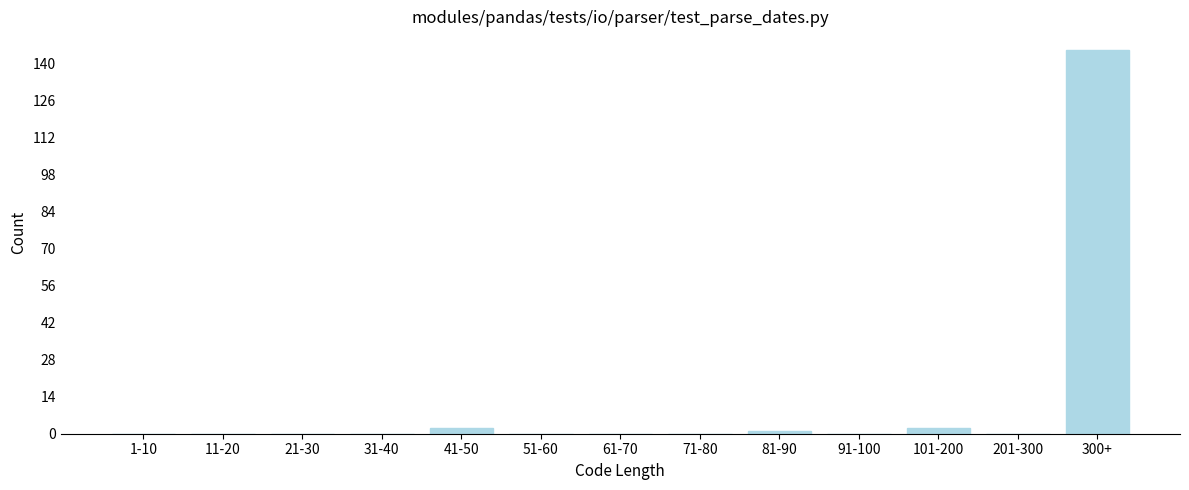

Reading left to right, list all the values displayed in this chart.

1-10=0	11-20=0	21-30=0	31-40=0	41-50=2	51-60=0	61-70=0	71-80=0	81-90=1	91-100=0	101-200=2	201-300=0	300+=145